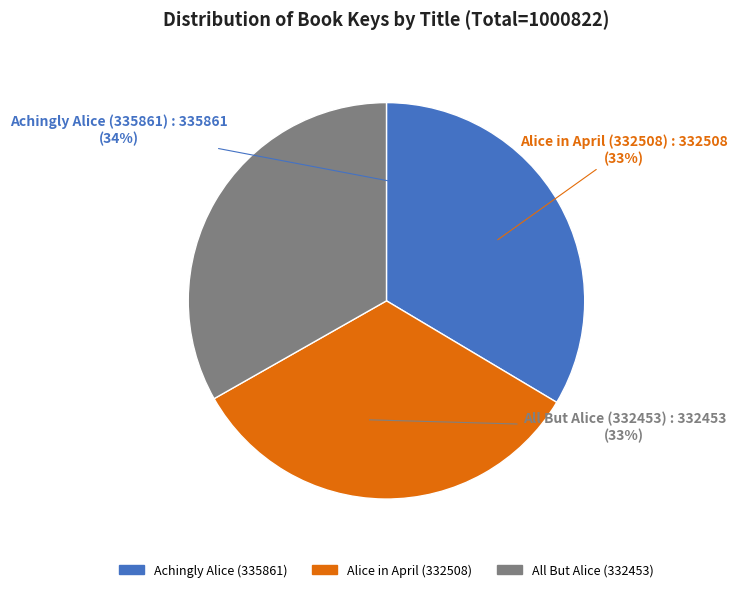

What percentage is the Alice in April (332508) slice, to the nearest percent?

33%